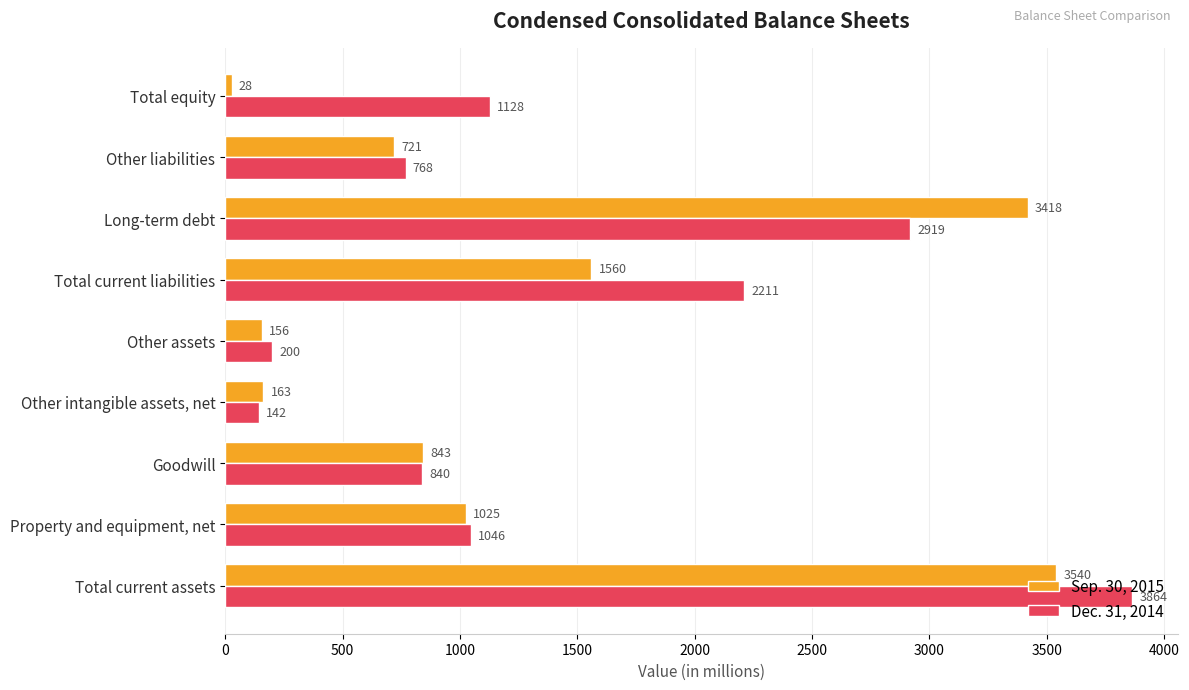

Which category has the highest value across all series?

Total current assets